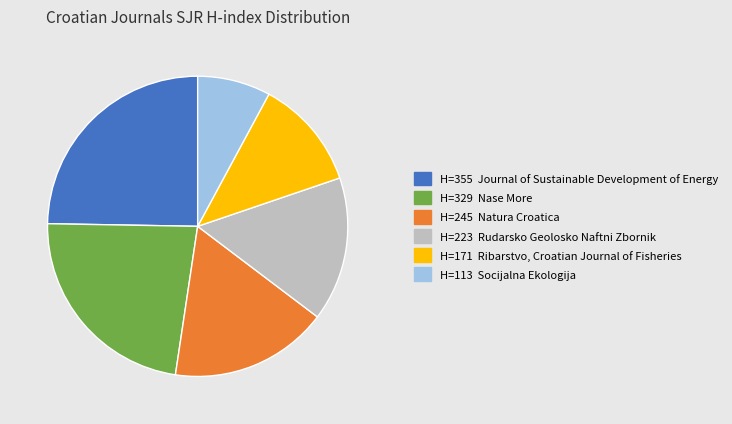

Count the number of slices in the pie.

6